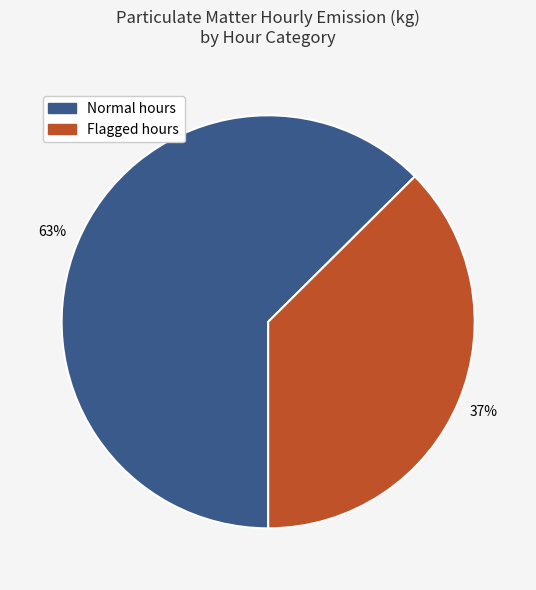

The Flagged hours slice represents 25% of the pie. True or false?

False